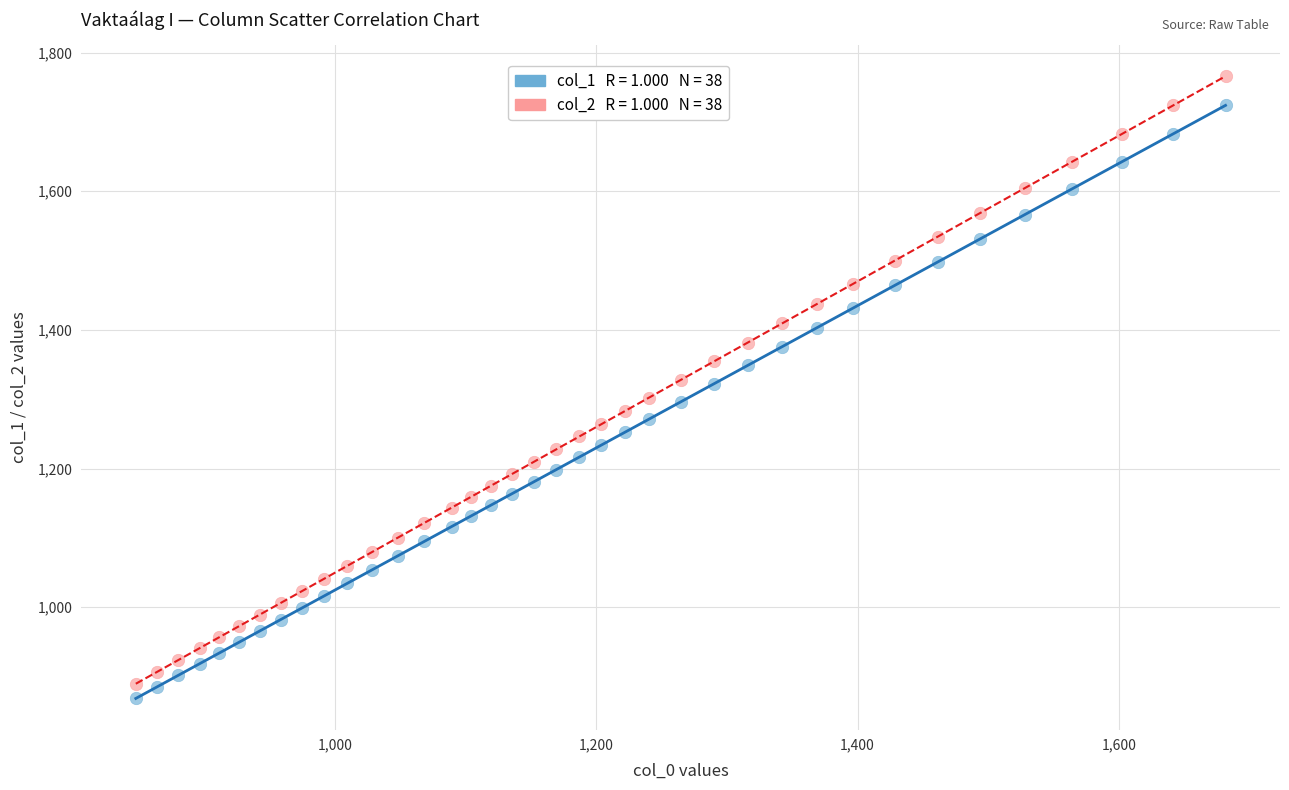

Across all data points, what is the range of Y values (max minus min)?

897.3